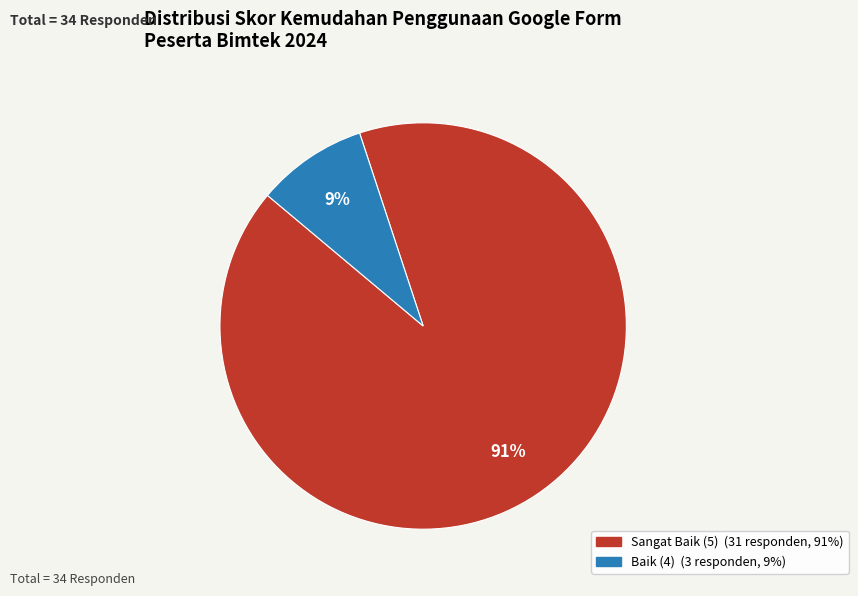

To the nearest percent, what is the difference between the largest and smallest slice percentages?

82%